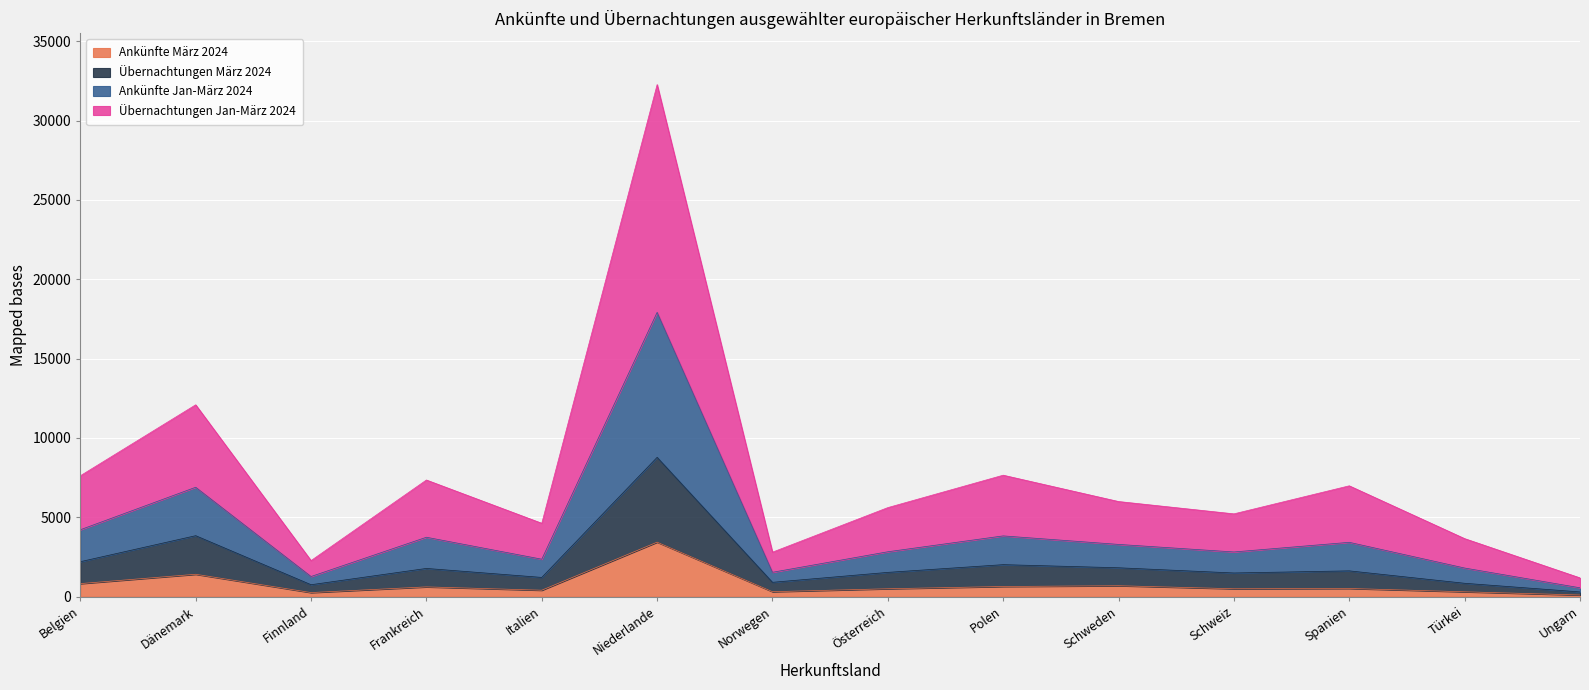

At which category is the sum across all series the highest?

Niederlande